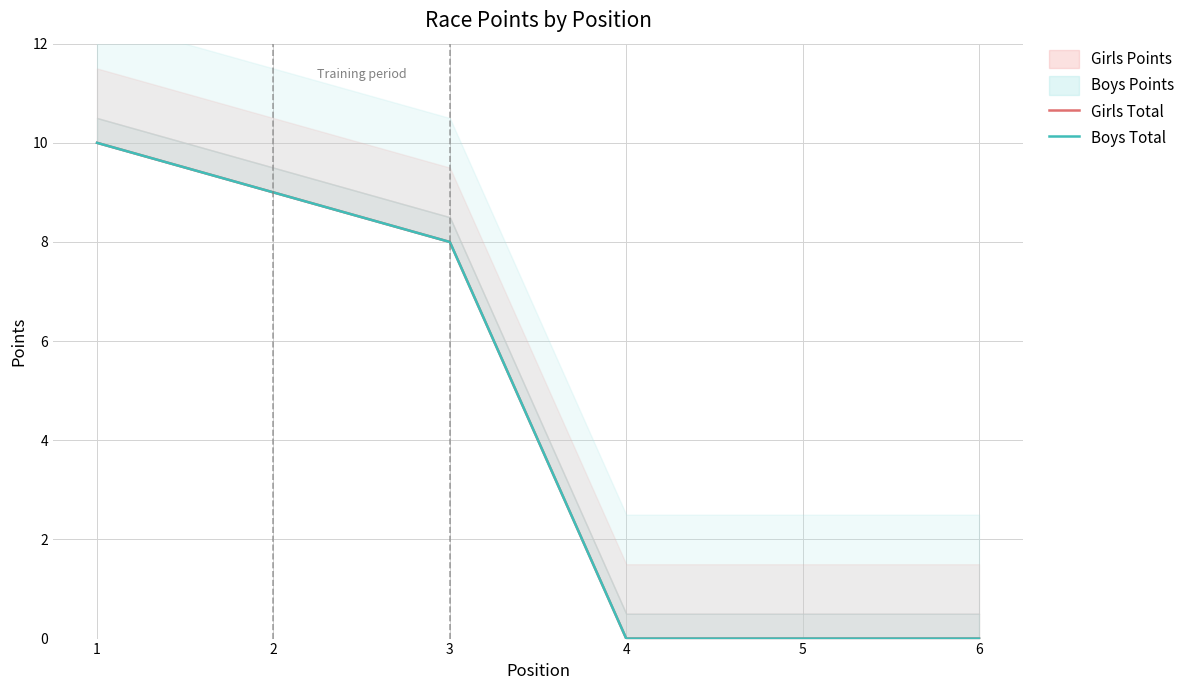

What is the average value of the Girls Total series?

4